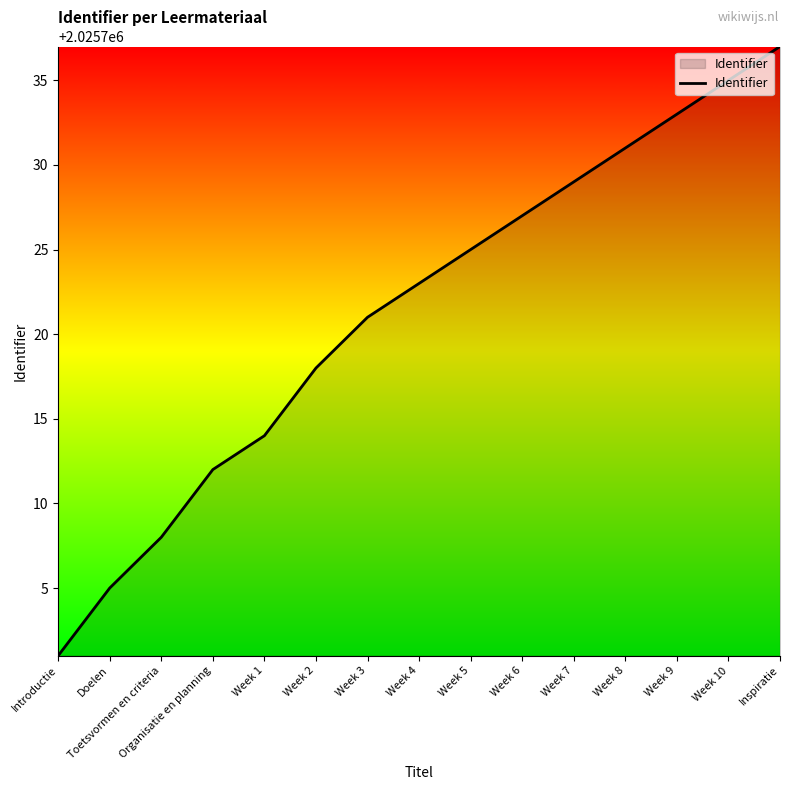

Does the chart display data point markers on the line(s)?

No